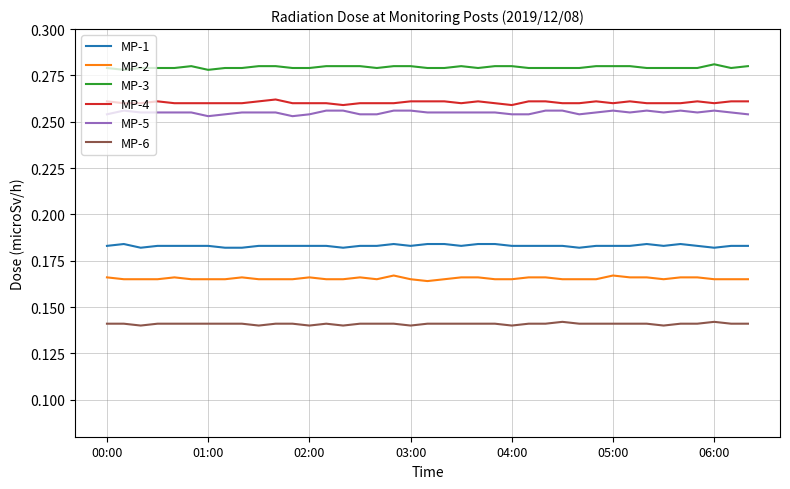

True or false: MP-5 and MP-1 intersect in this chart.

False